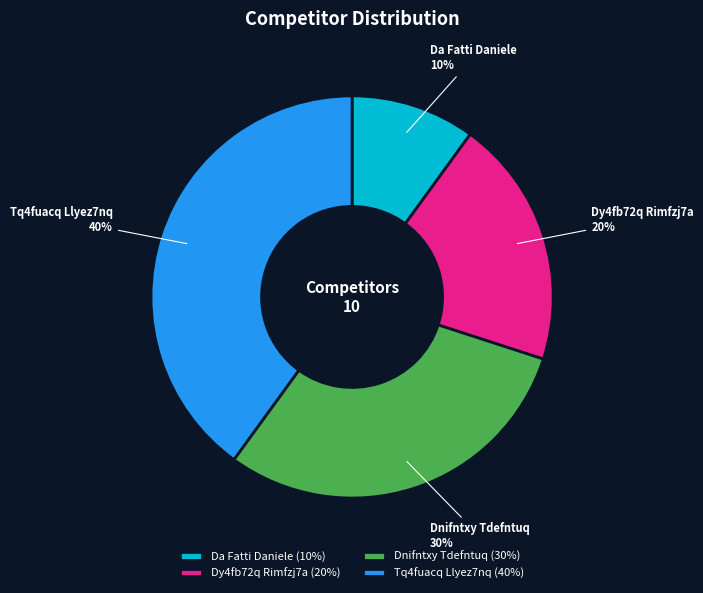

How many slices are in this pie chart?

4